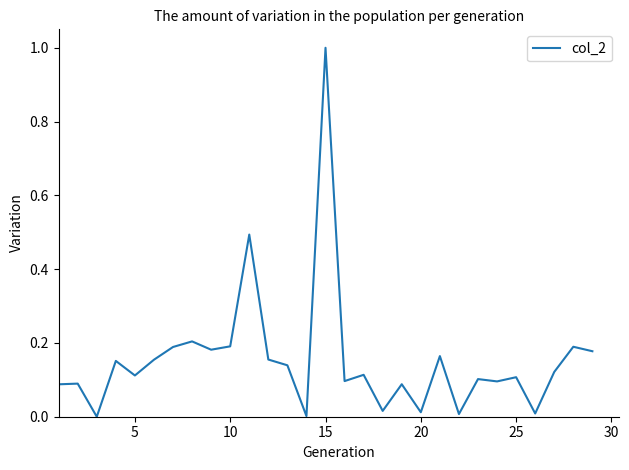

What is the difference between the maximum and minimum values?

1.0